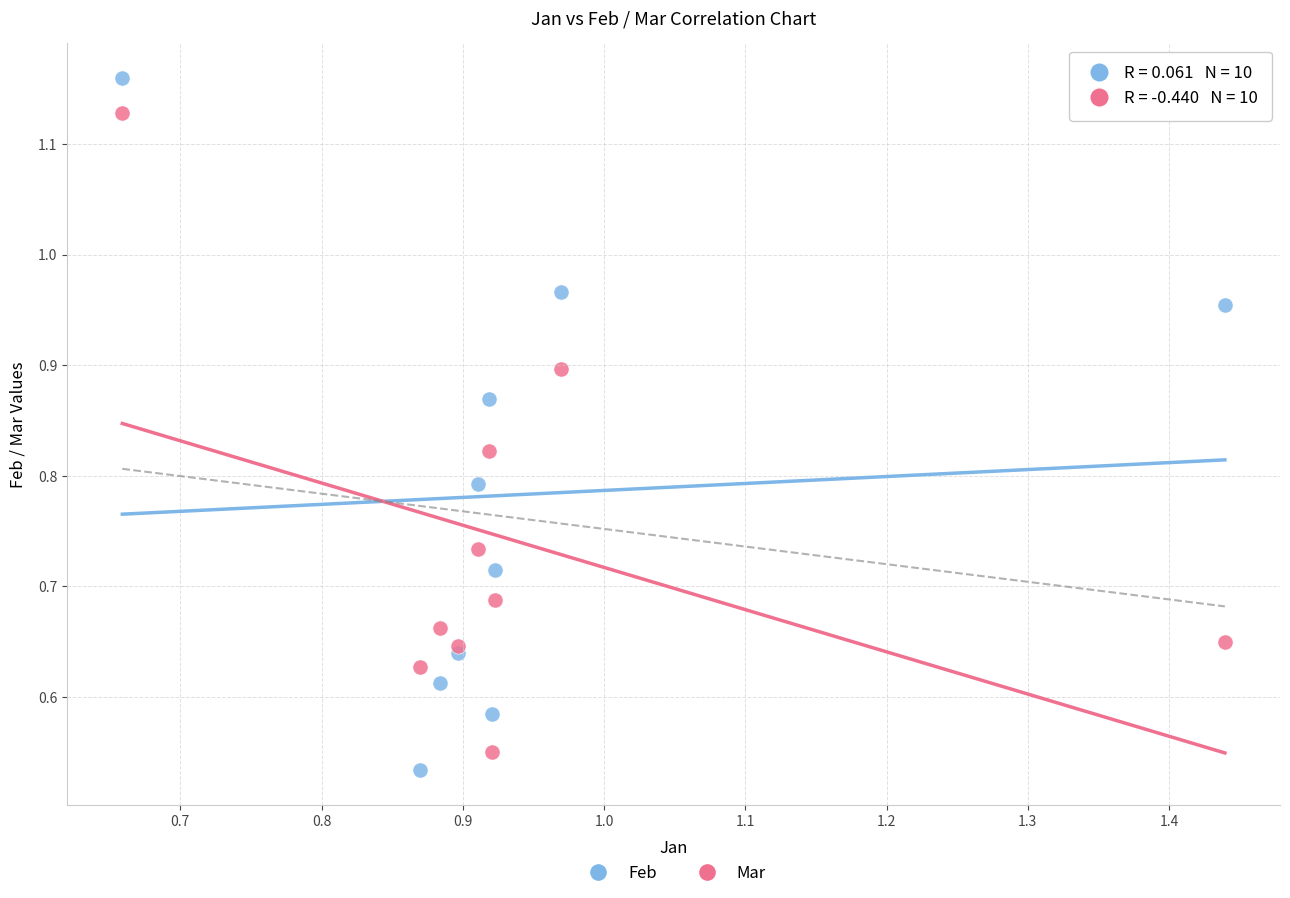

Which series has the widest spread of Y values?

Feb